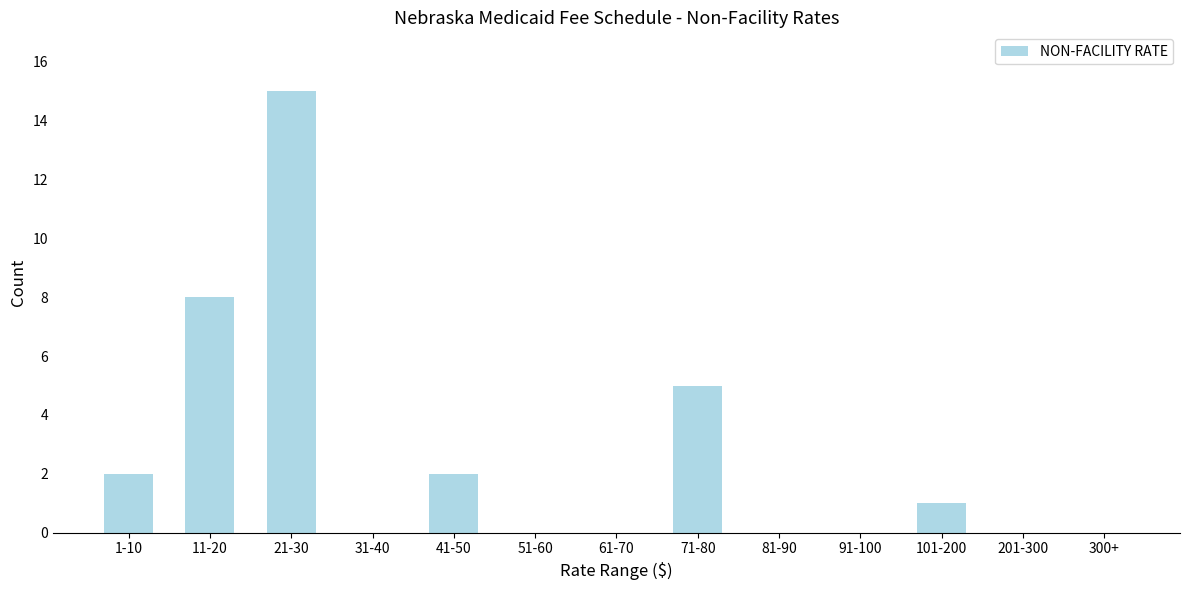

Reading left to right, what are all the values shown in this chart?

1-10=2	11-20=8	21-30=15	31-40=0	41-50=2	51-60=0	61-70=0	71-80=5	81-90=0	91-100=0	101-200=1	201-300=0	300+=0